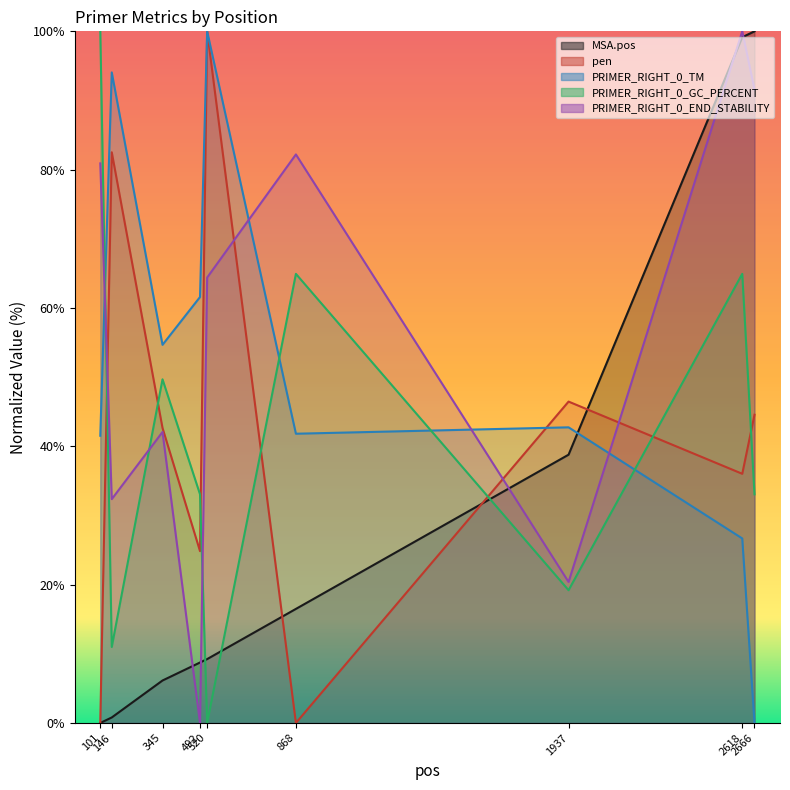

At which category does PRIMER_RIGHT_0_TM reach its first local valley?

345